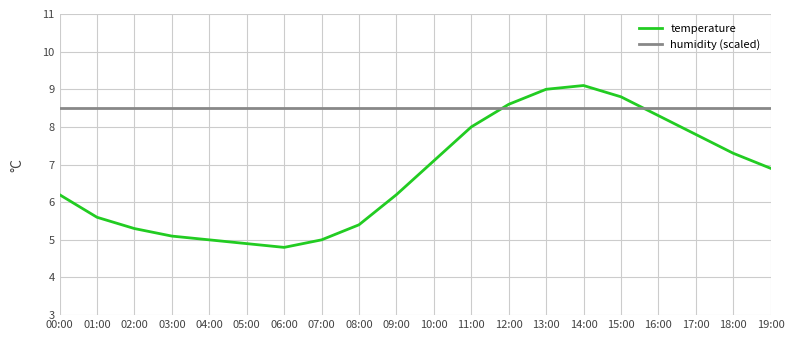

Which series has the largest range (max minus min)?

temperature